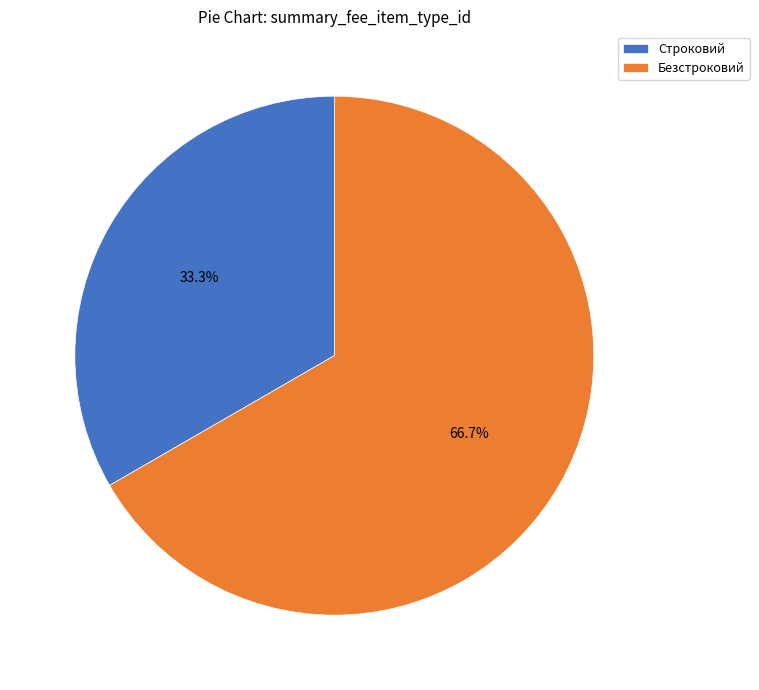

Does any single category account for the majority?

Yes